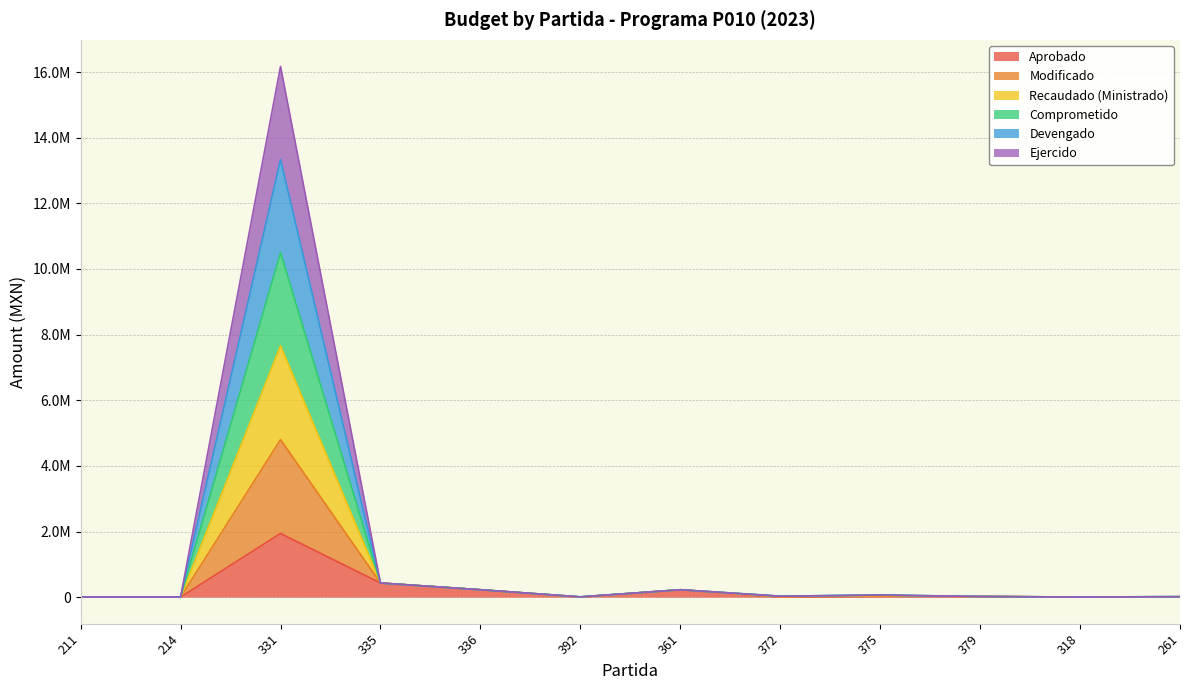

True or false: Comprometido and Ejercido intersect in this chart.

False